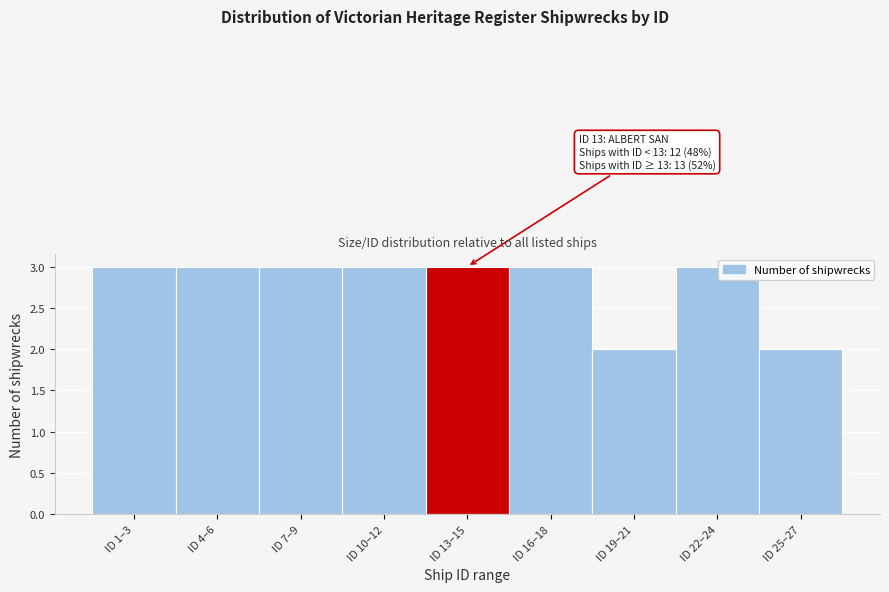

Reading right to left, extract all data points from this chart.

2	3	2	3	3	3	3	3	3